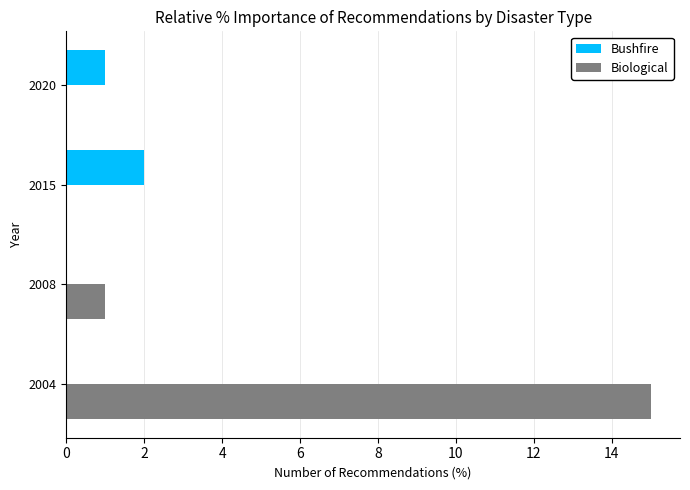

What is the sum of all Biological values?

16